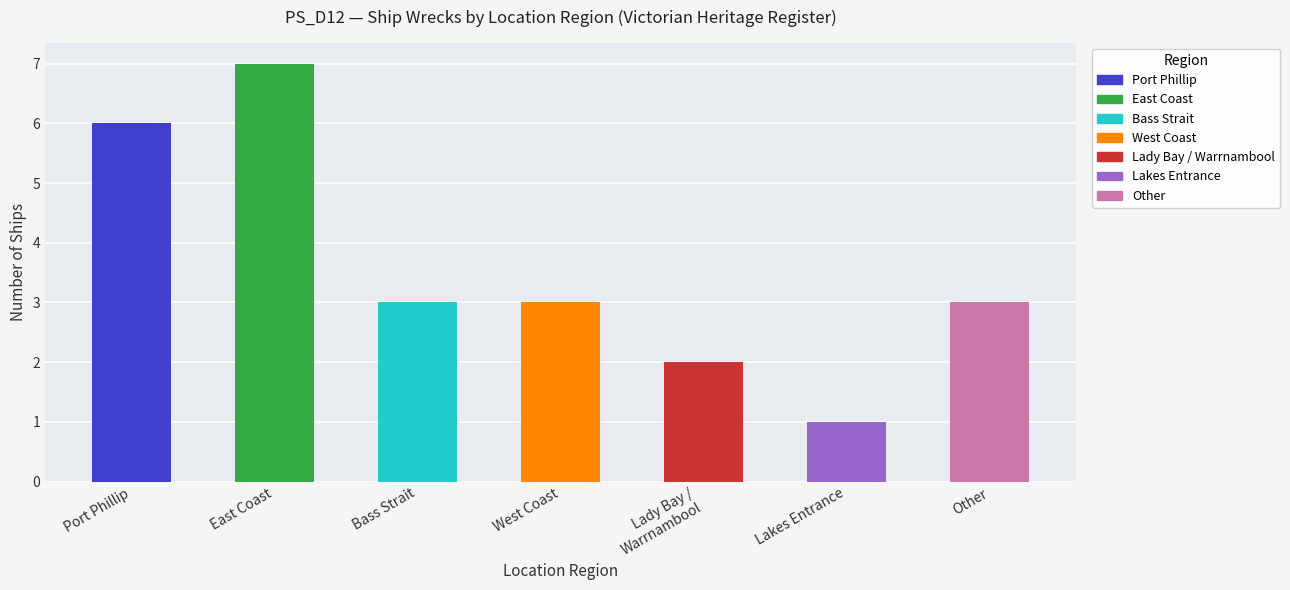

What is the label of the 1st bar from the right?

Other